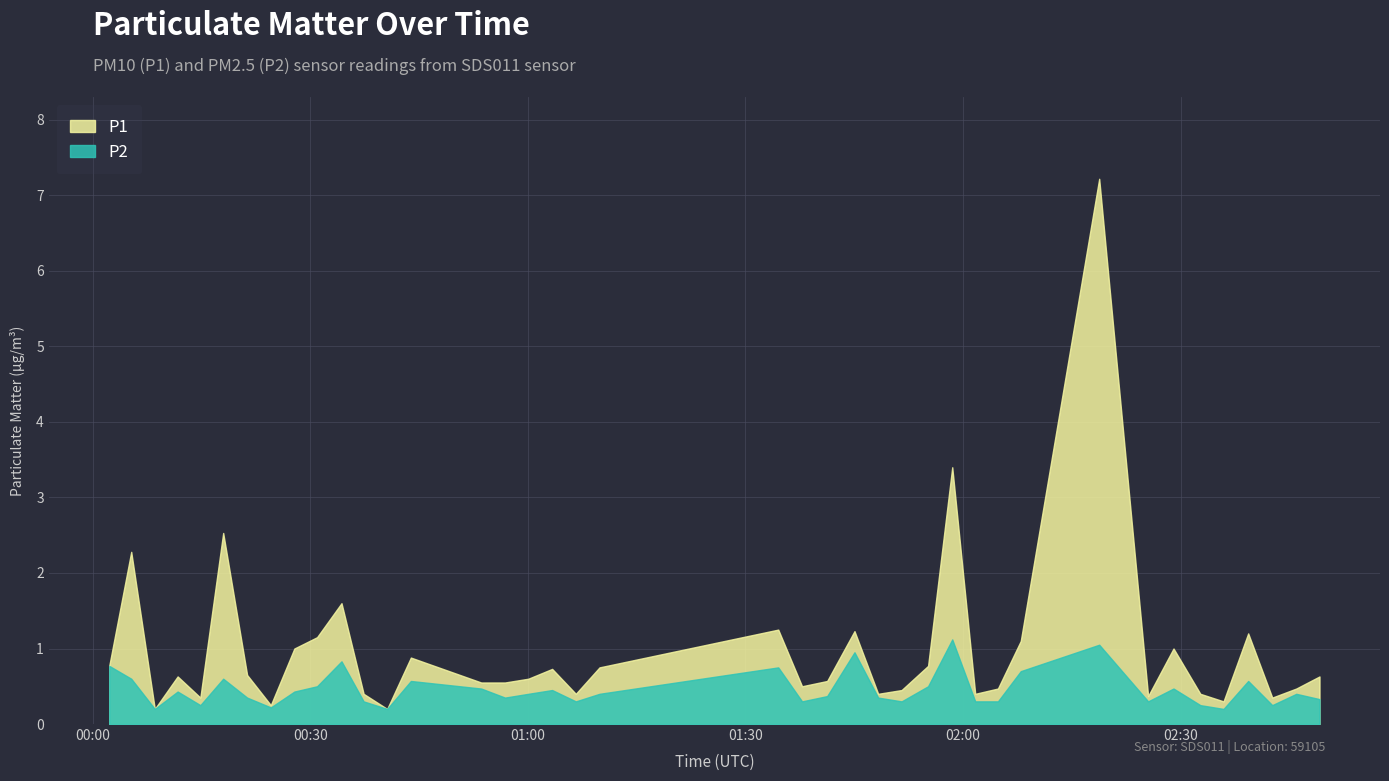

Which has a higher value, 5 or 6?

5